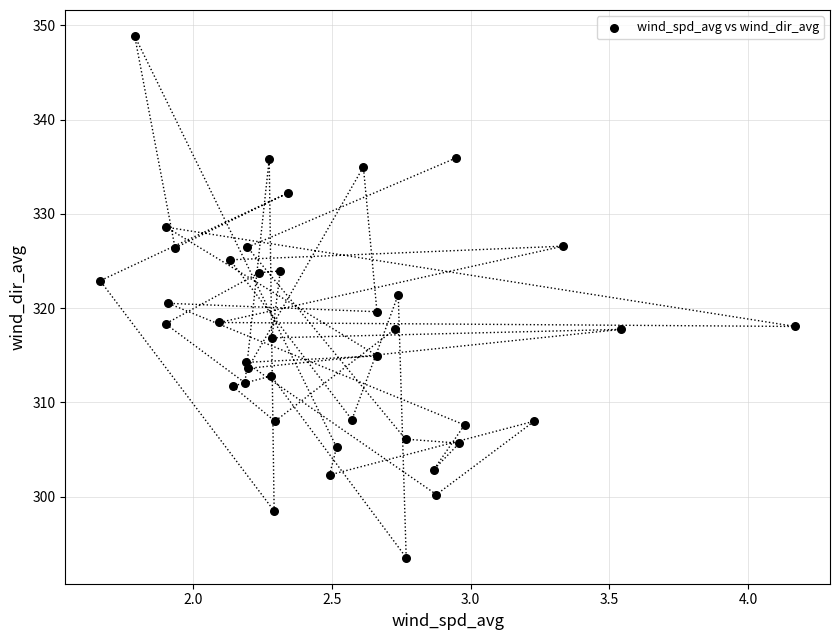

What is the range of X values (max minus min)?

2.5